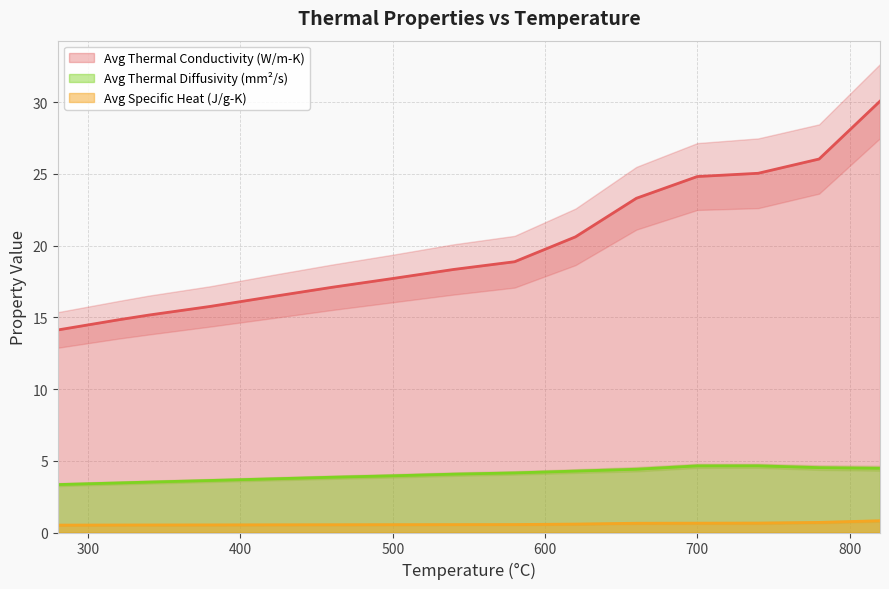

Reading right to left, list all the values displayed in this chart.

Avg Thermal Conductivity (W/m-K): 820=30.1	780=26.0	740=25.0	700=24.8	660=23.3	620=20.6	580=18.9	540=18.3	500=17.7	460=17.1	420=16.4	380=15.8	340=15.2	320=14.8	280=14.1
Avg Specific Heat (J/g-K): 820=0.8	780=0.7	740=0.7	700=0.7	660=0.6	620=0.6	580=0.6	540=0.6	500=0.5	460=0.5	420=0.5	380=0.5	340=0.5	320=0.5	280=0.5
Avg Thermal Diffusivity (mm^2/s): 820=4.5	780=4.5	740=4.7	700=4.6	660=4.4	620=4.3	580=4.2	540=4.1	500=4.0	460=3.9	420=3.7	380=3.6	340=3.5	320=3.5	280=3.3